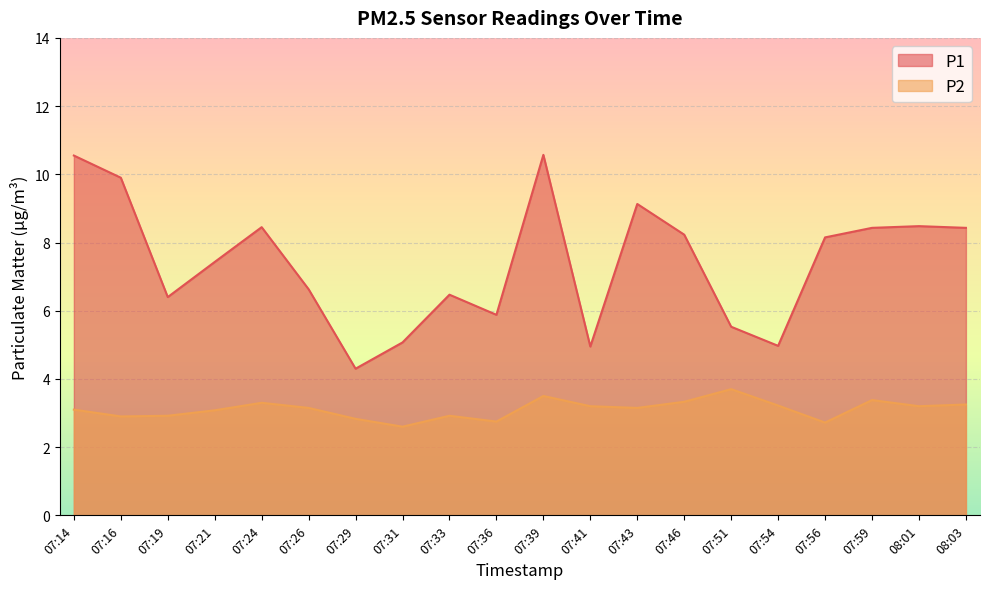

What is the total value across all series at 07:43?

12.3